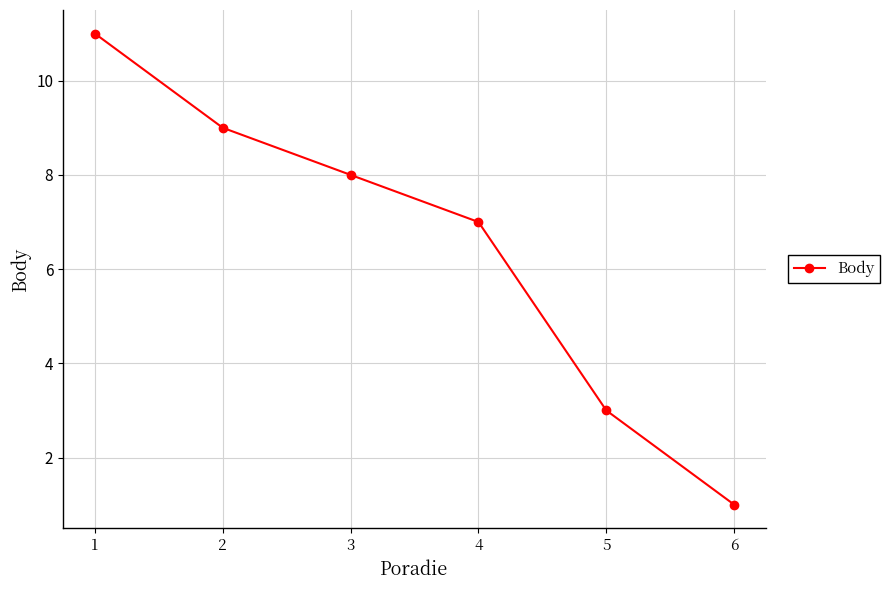

How many data points are less than 8?

3